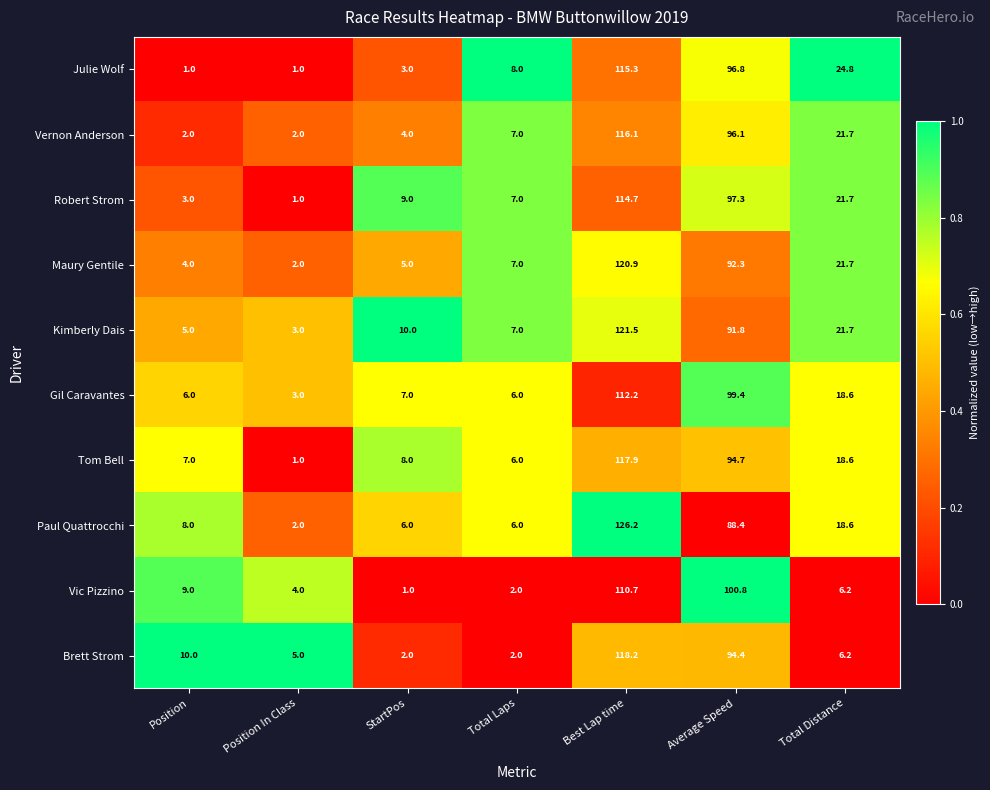

The Vernon Anderson series shows 1.0 at Position In Class. True or false?

False